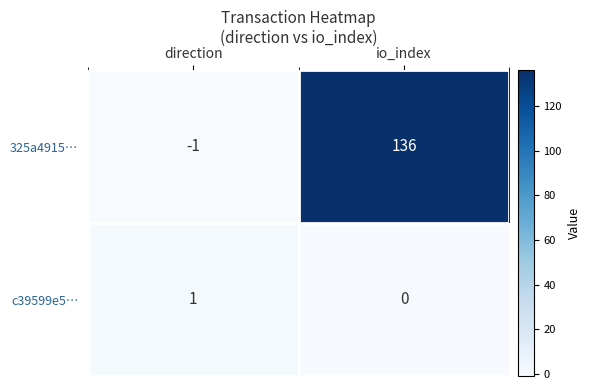

What is the difference between the maximum and minimum values in the 325a4915… series?

137